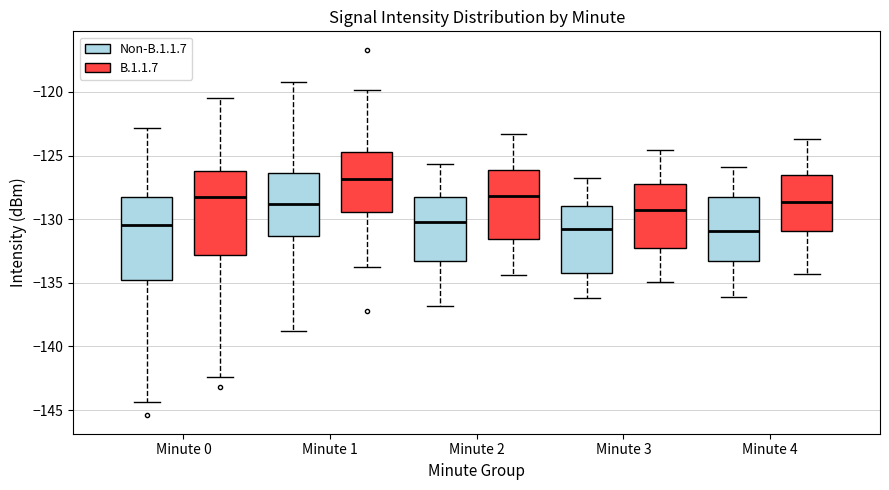

Where is the lower edge of the box for Minute 0 (B.1.1.7) on the y-axis? The values are not printed on the chart, so give them approximately, as read against the axis.

-133.0